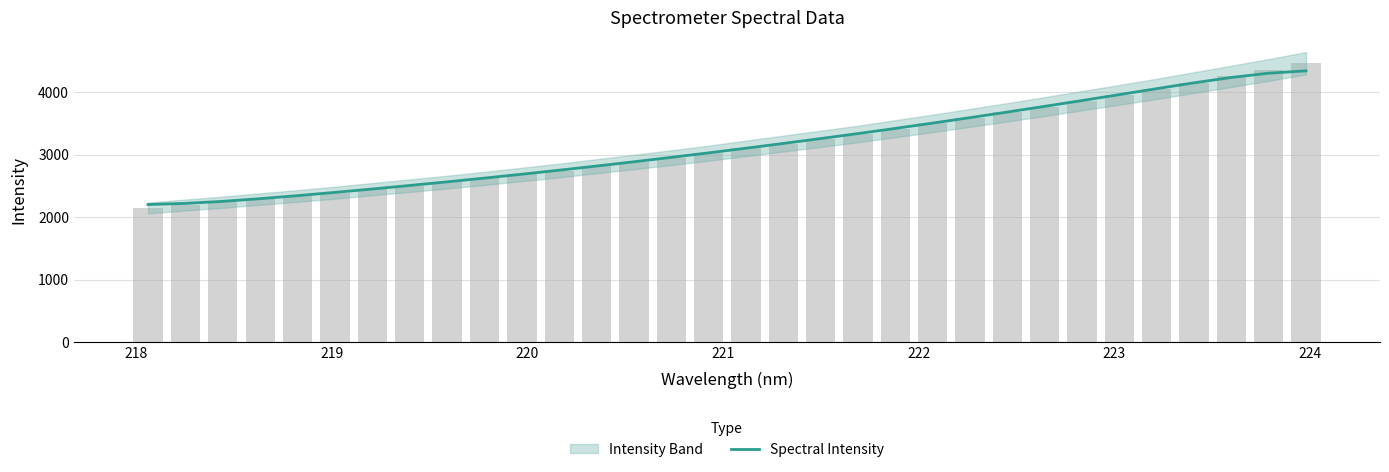

What is the maximum value shown in the chart?

4341.8